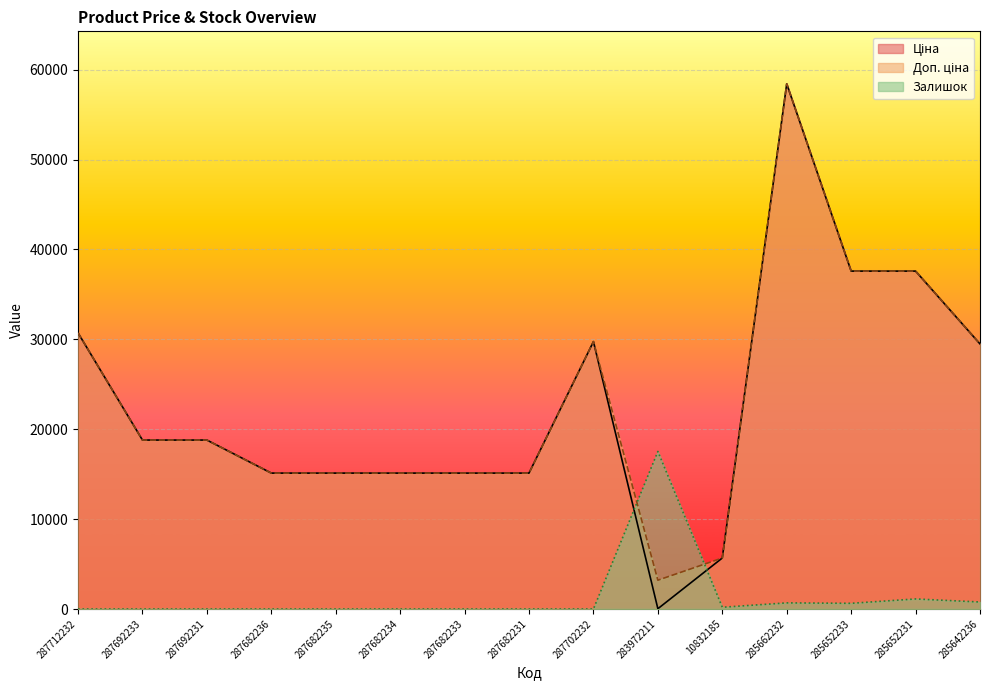

Rank the series at 285652233 from lowest to highest value.

Залишок, Ціна, Доп. ціна